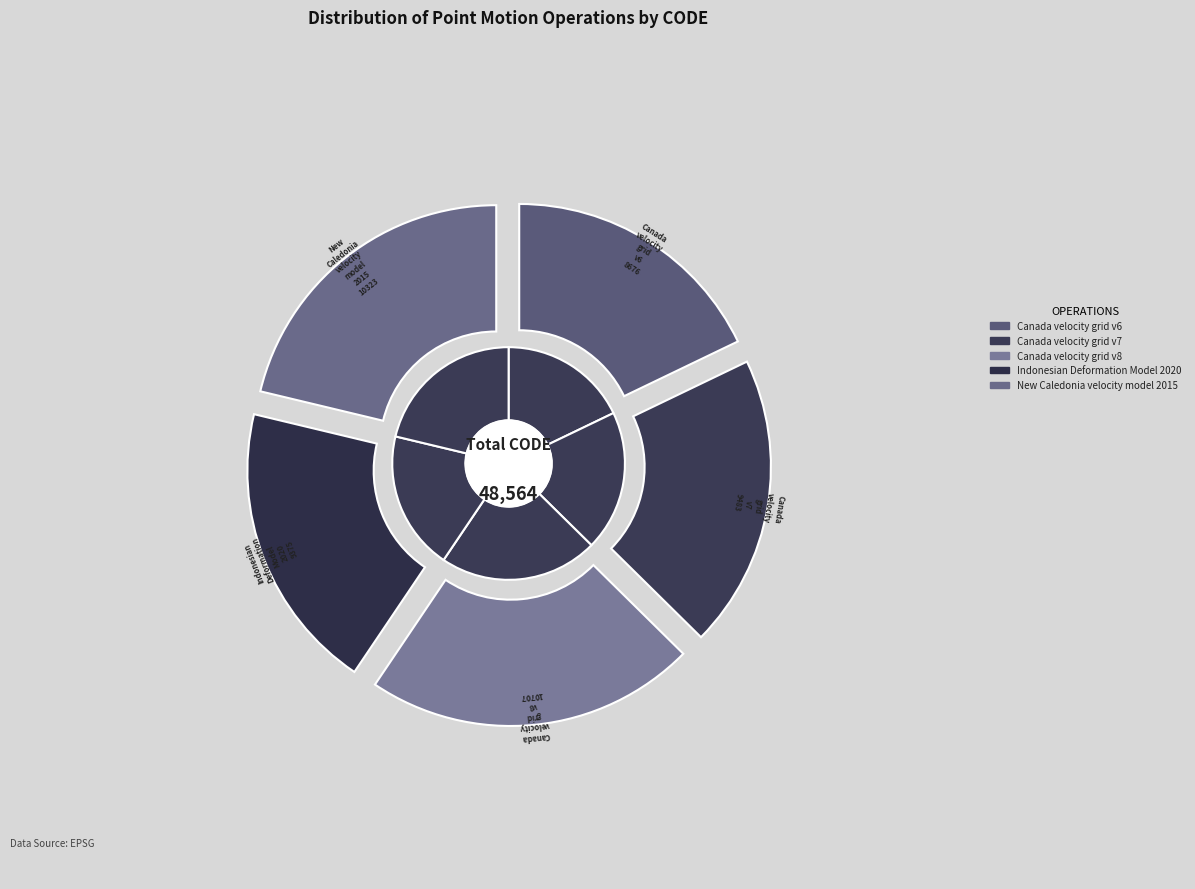

Count the number of slices in the pie.

5